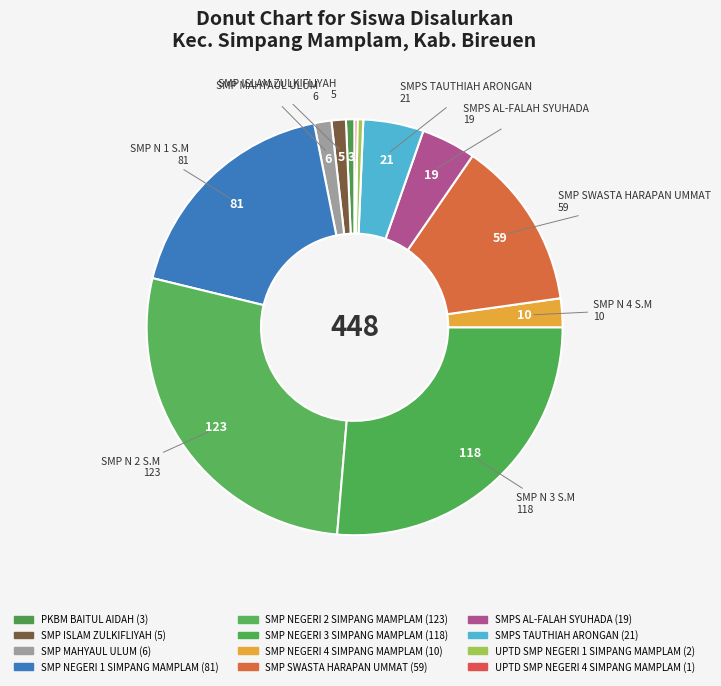

Does any single category account for the majority?

No